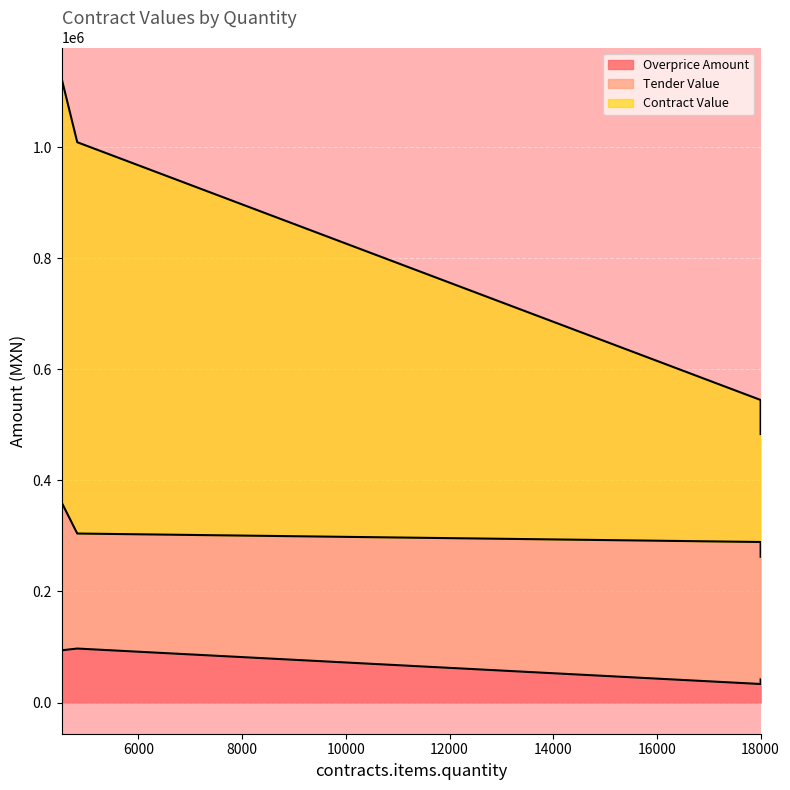

What is the average value of the contracts.items.unit.value.amountOverpriceMxIMSS series?

66572.6